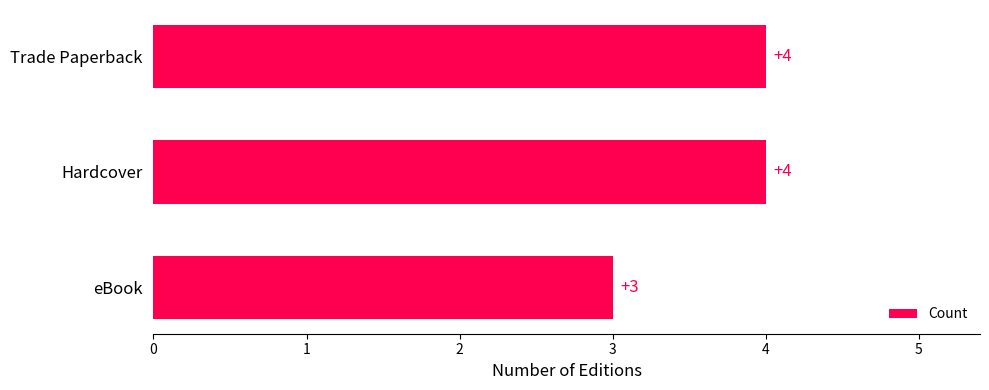

The value at Hardcover is 4. True or false?

True